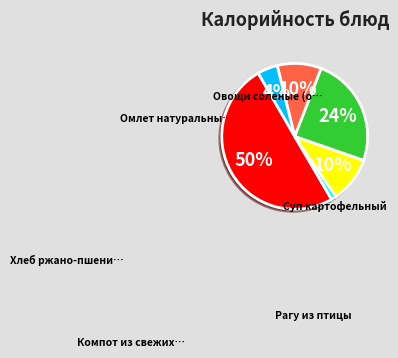

To the nearest percent, what is the difference between the largest and smallest slice percentages?

49%